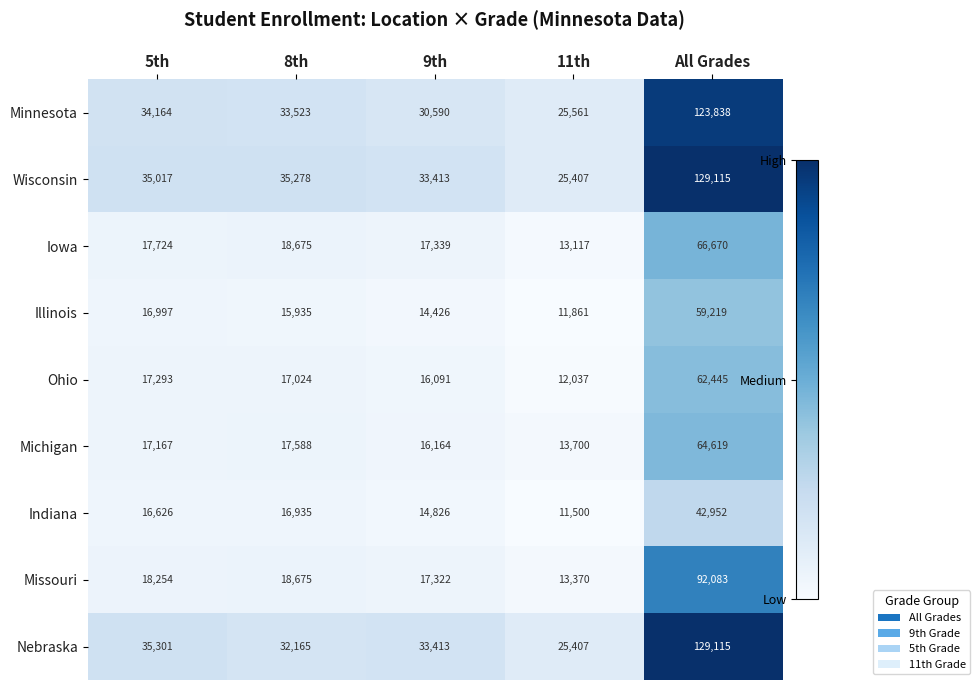

At which category does the chart reach its peak across all series?

All Grades